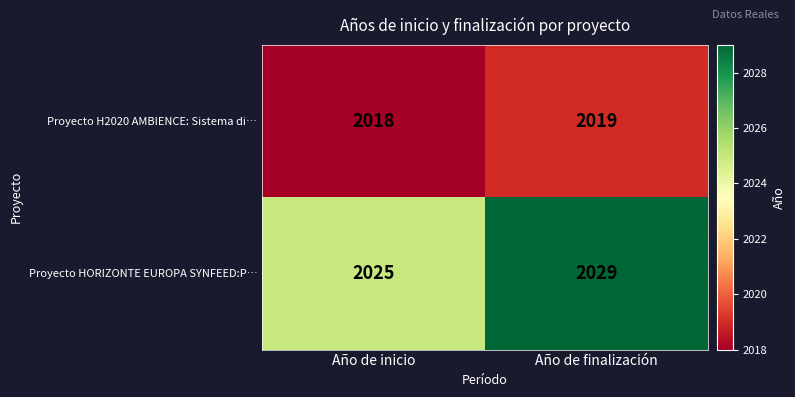

Which series has the largest total across all categories?

Proyecto HORIZONTE EUROPA SYNFEED:P…